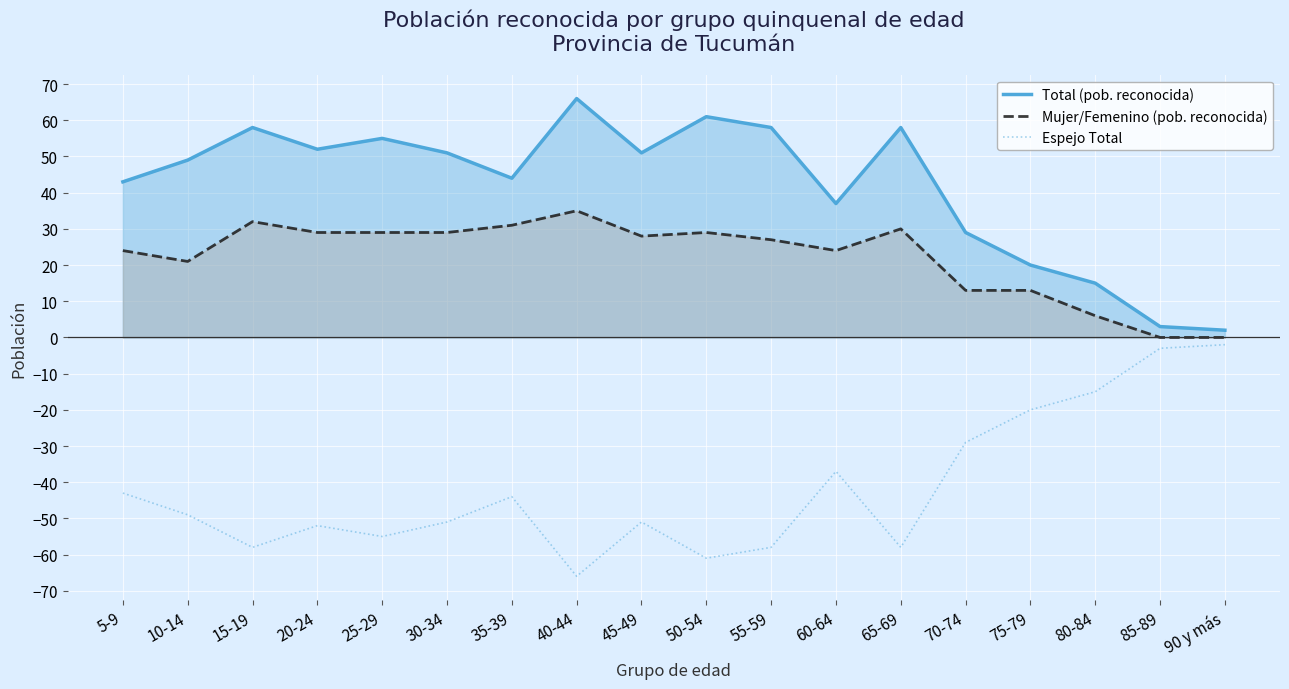

At 20-24, list the series in order from smallest to largest.

Espejo Total, Mujer/Femenino (pob. reconocida), Total (pob. reconocida)